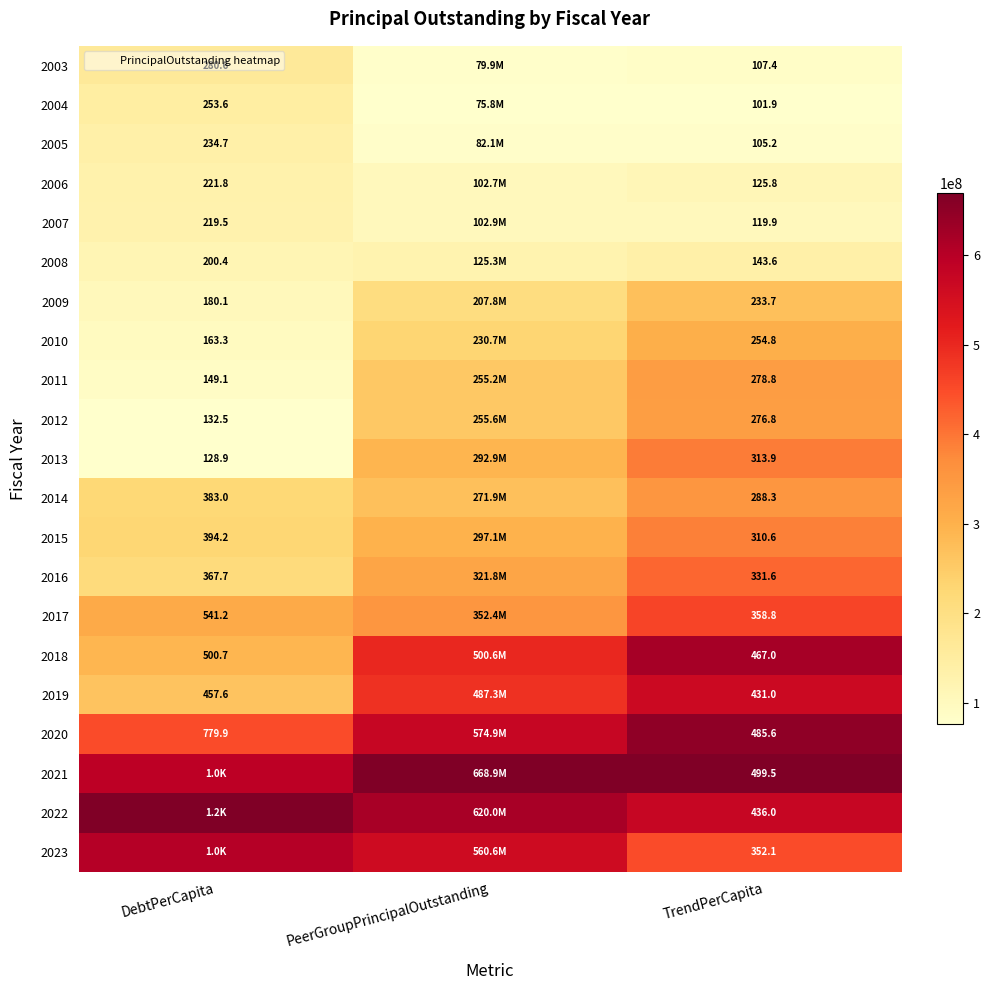

At TrendPerCapita, list the series in order from smallest to largest.

2004, 2005, 2003, 2007, 2006, 2008, 2009, 2010, 2012, 2011, 2014, 2015, 2013, 2016, 2023, 2017, 2019, 2022, 2018, 2020, 2021